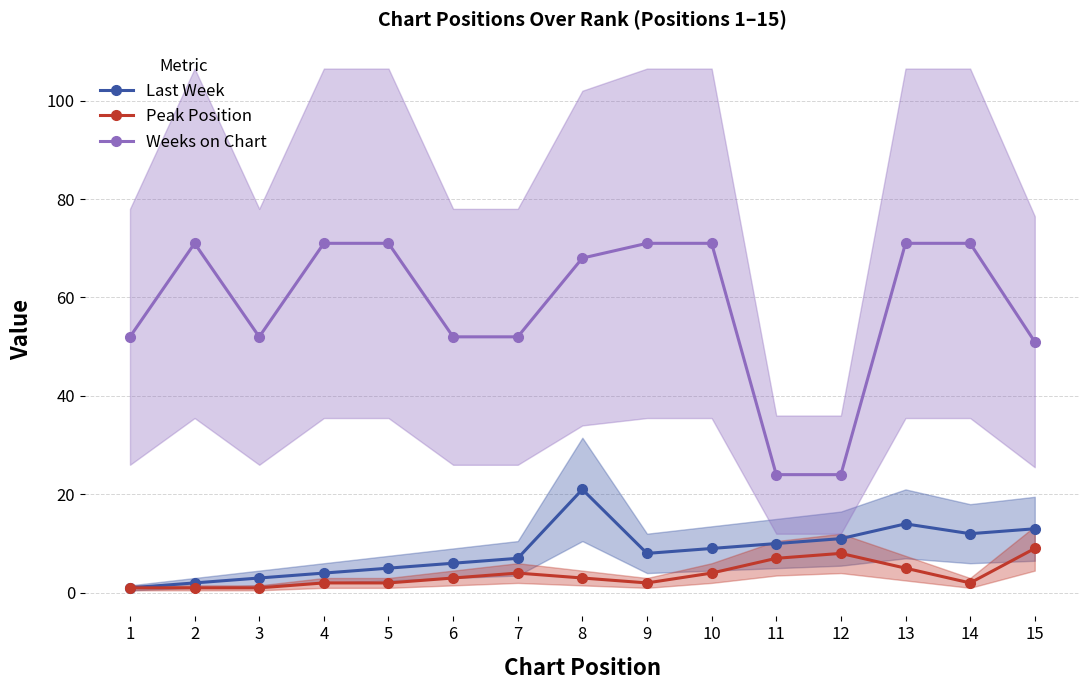

What is the value of the Peak Position point at the 6th from the left?

3